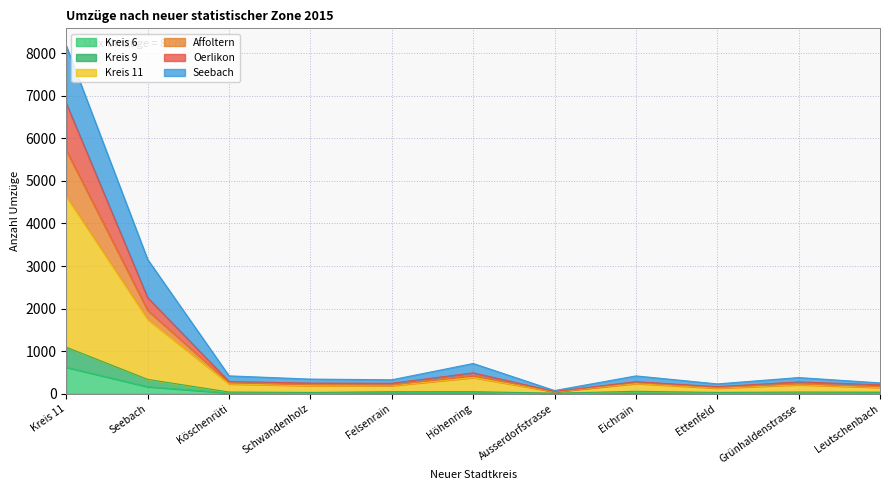

True or false: Affoltern and Kreis 6 cross at least once.

False